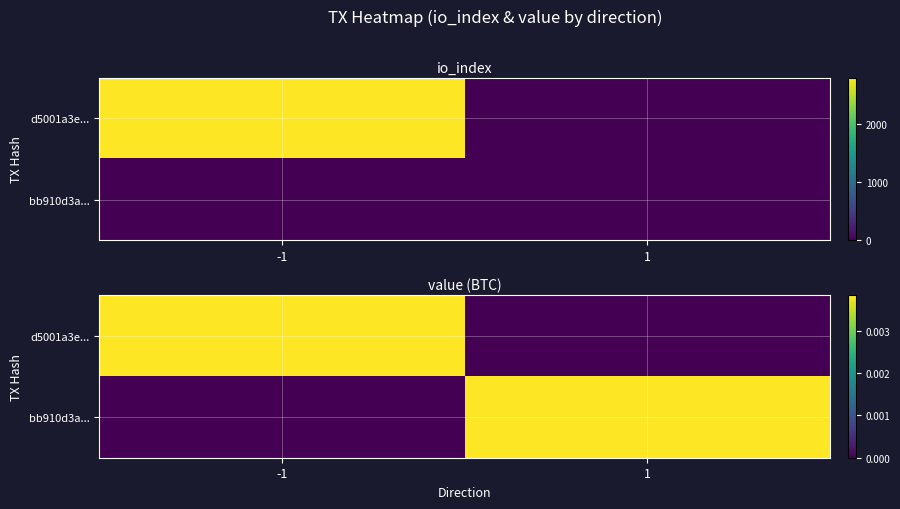

How many values in bb910d3a... are above zero?

1